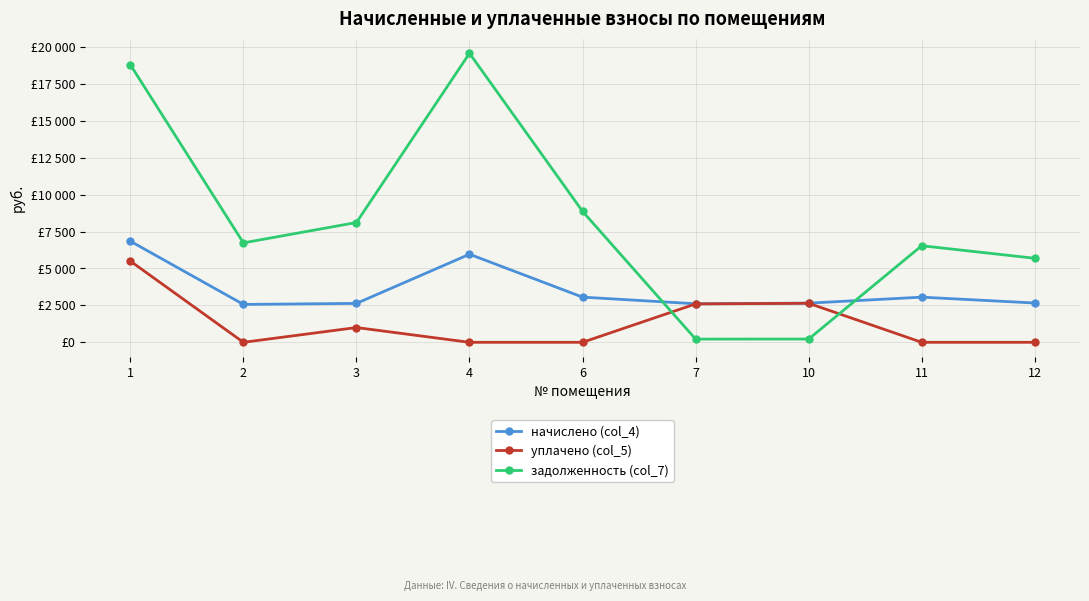

What is the difference between the highest and lowest values at 2?

6734.5